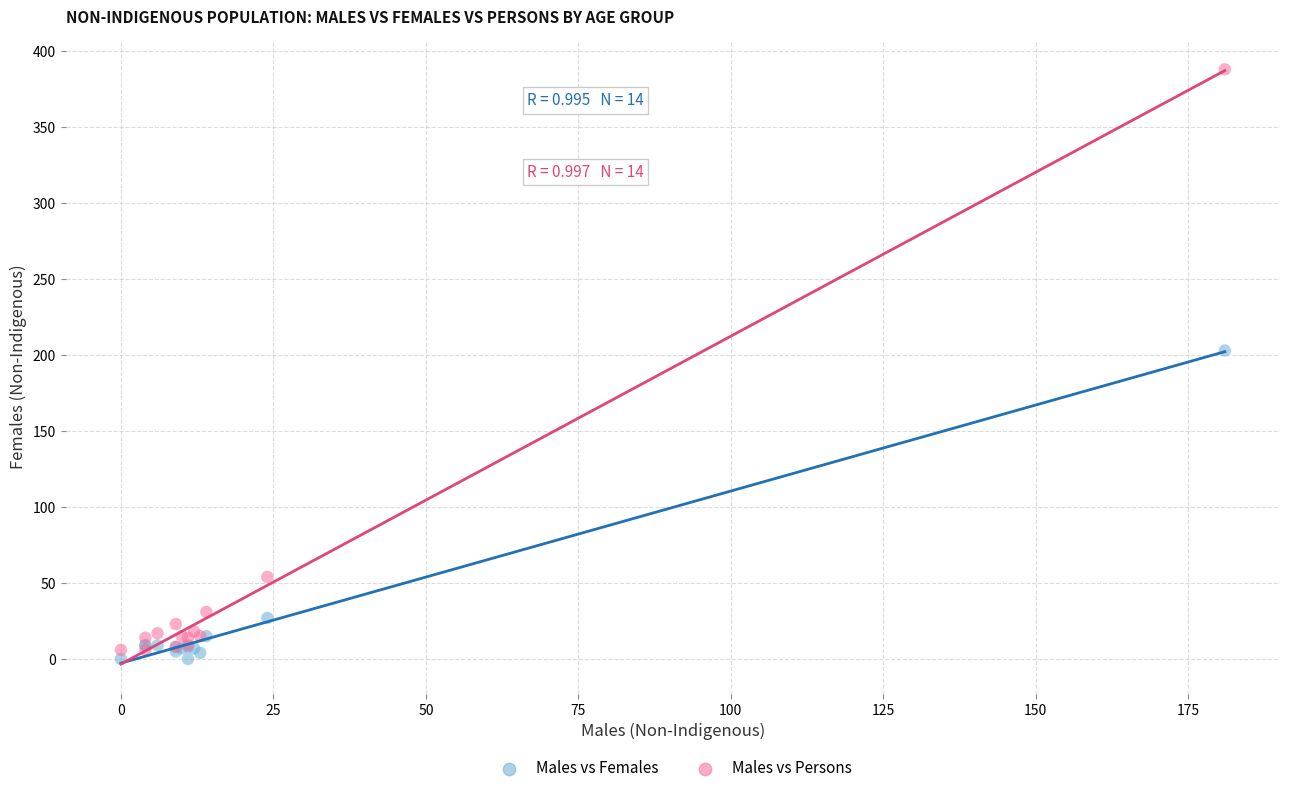

Which series has the widest spread of Y values?

Males vs Persons